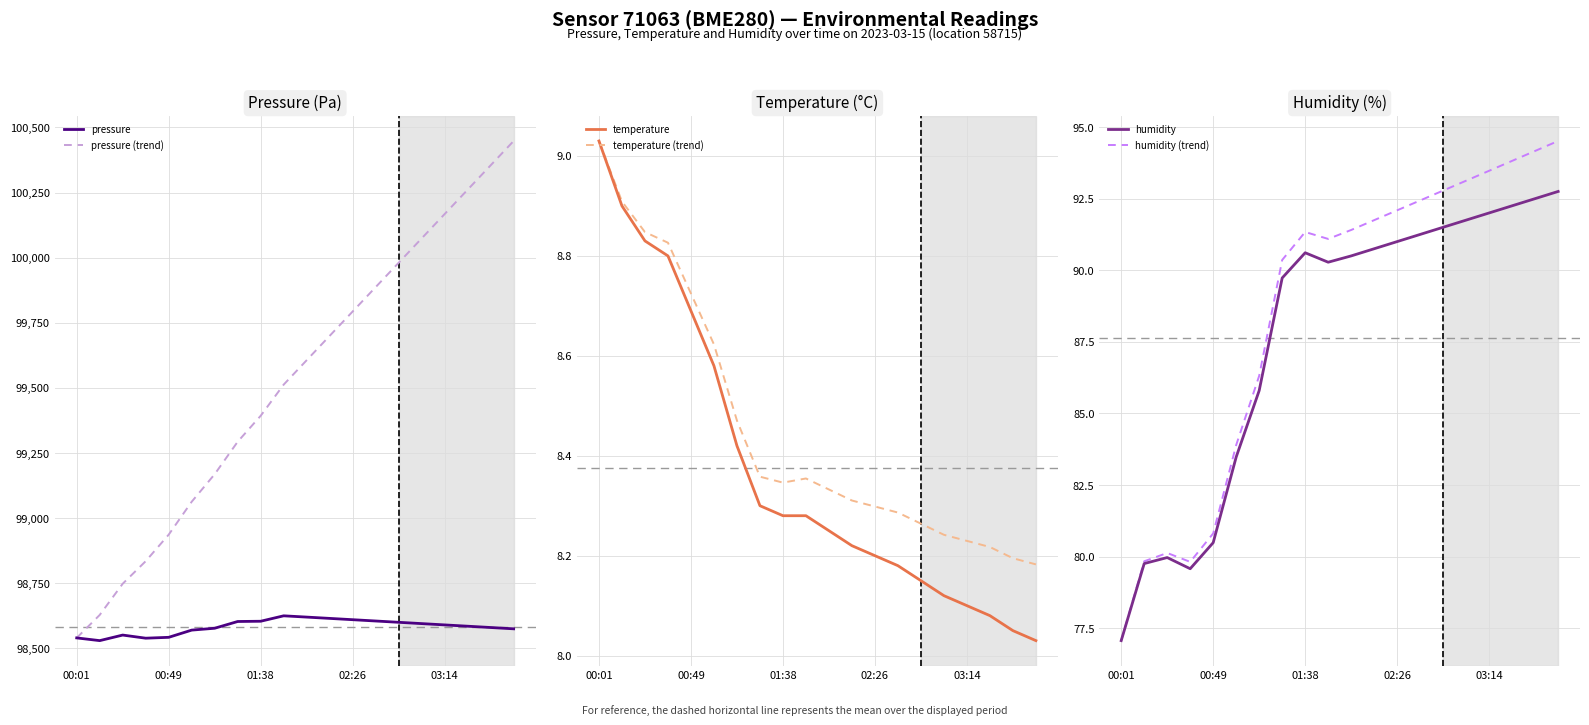

True or false: temperature has more than 0 interior local peaks.

False